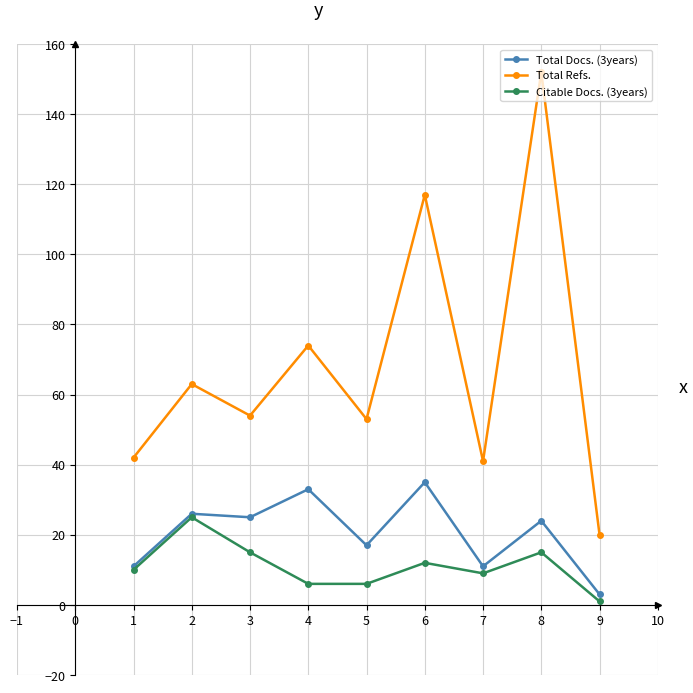

True or false: Total Refs. and Total Docs. (3years) intersect in this chart.

False